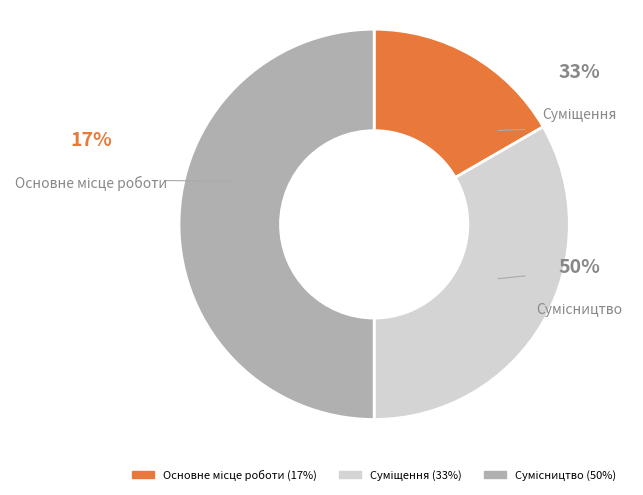

How many segments does this pie chart have?

3